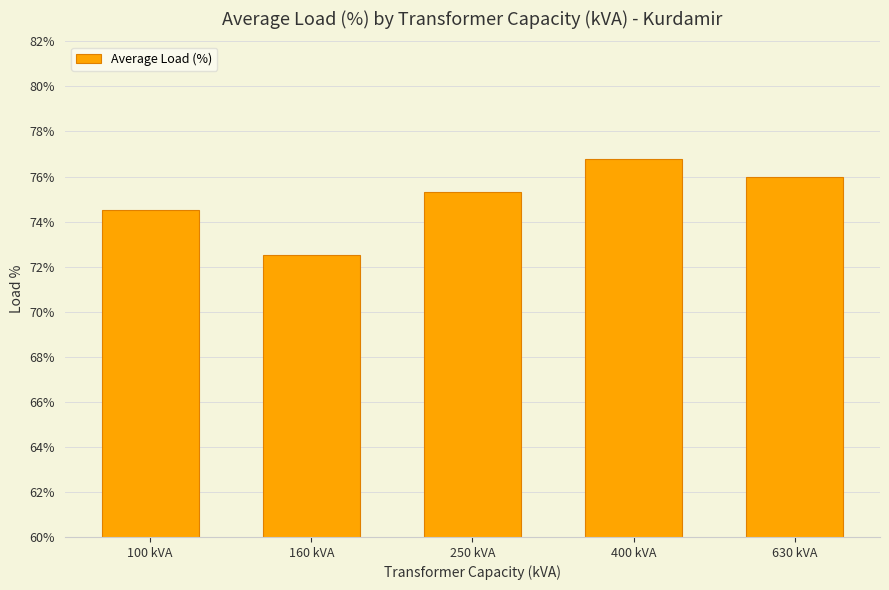

What is the difference between the maximum and minimum values?

4.3